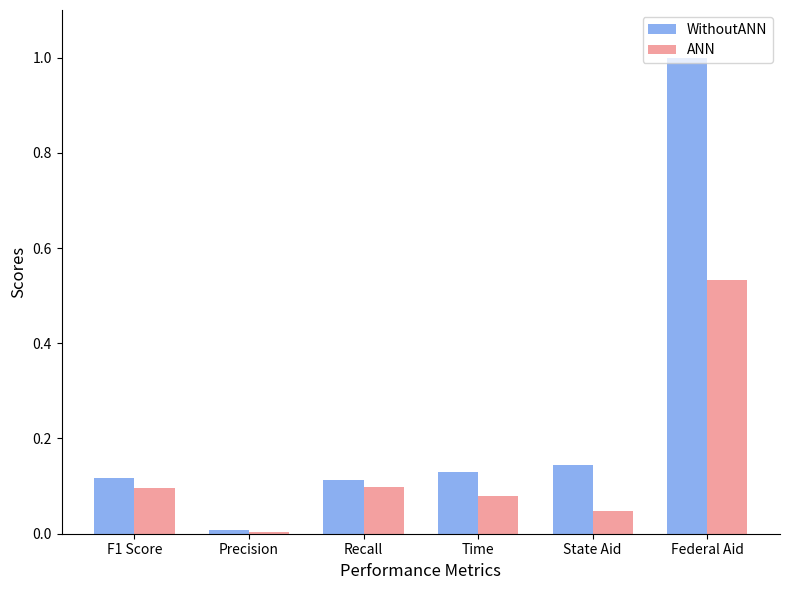

How many bars are there in each group?

2